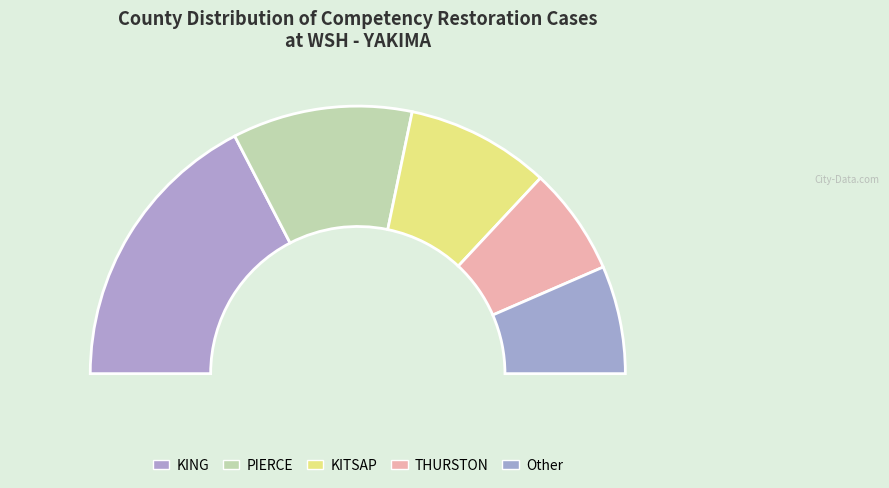

To the nearest percent, what is the average slice percentage?

20%